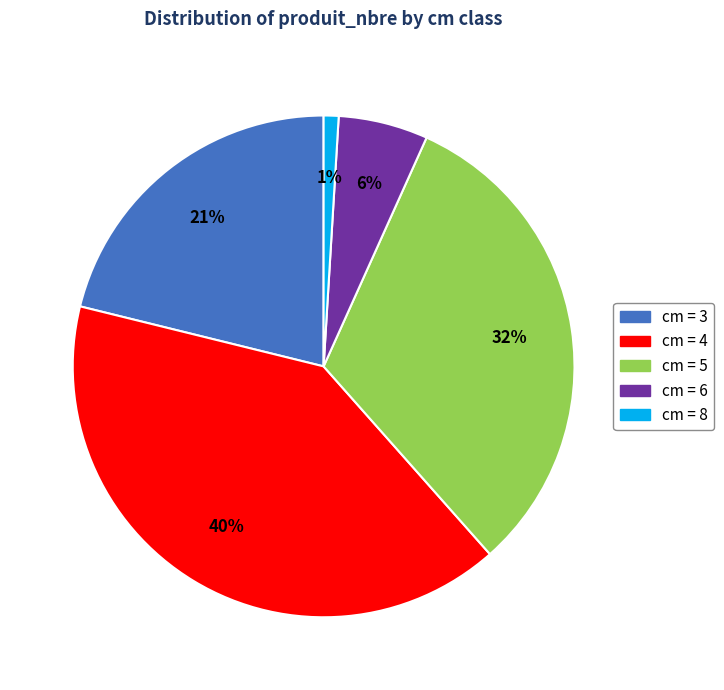

Does any single category account for the majority?

No